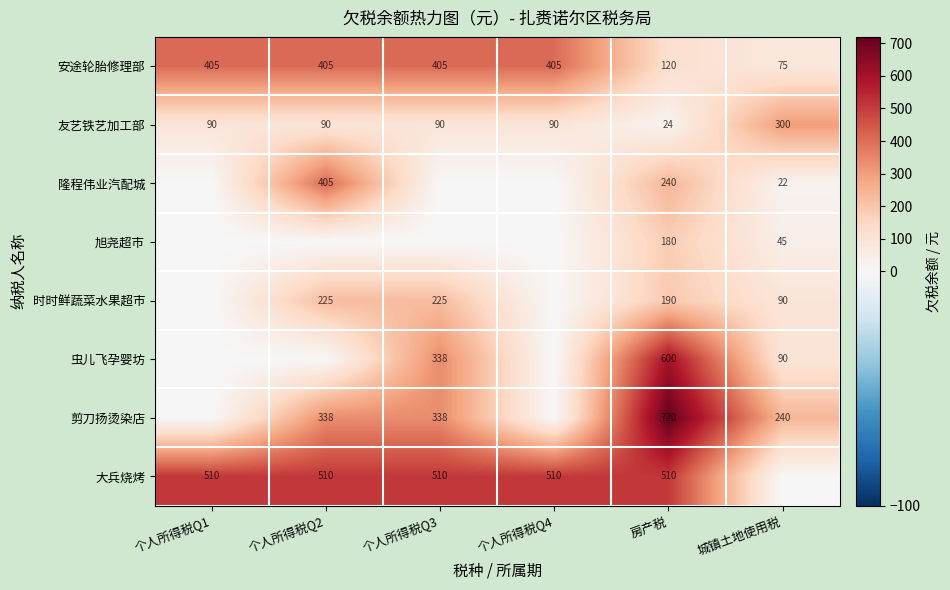

What is the spread (max minus min) of values at 房产税?

696